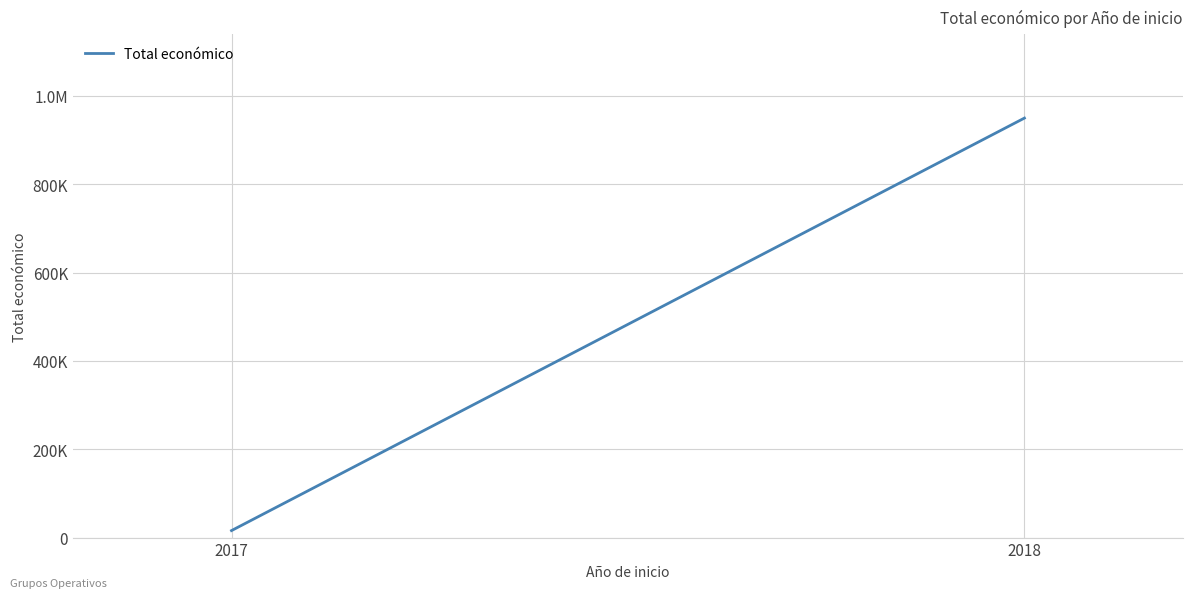

Does the chart display data point markers on the line(s)?

No